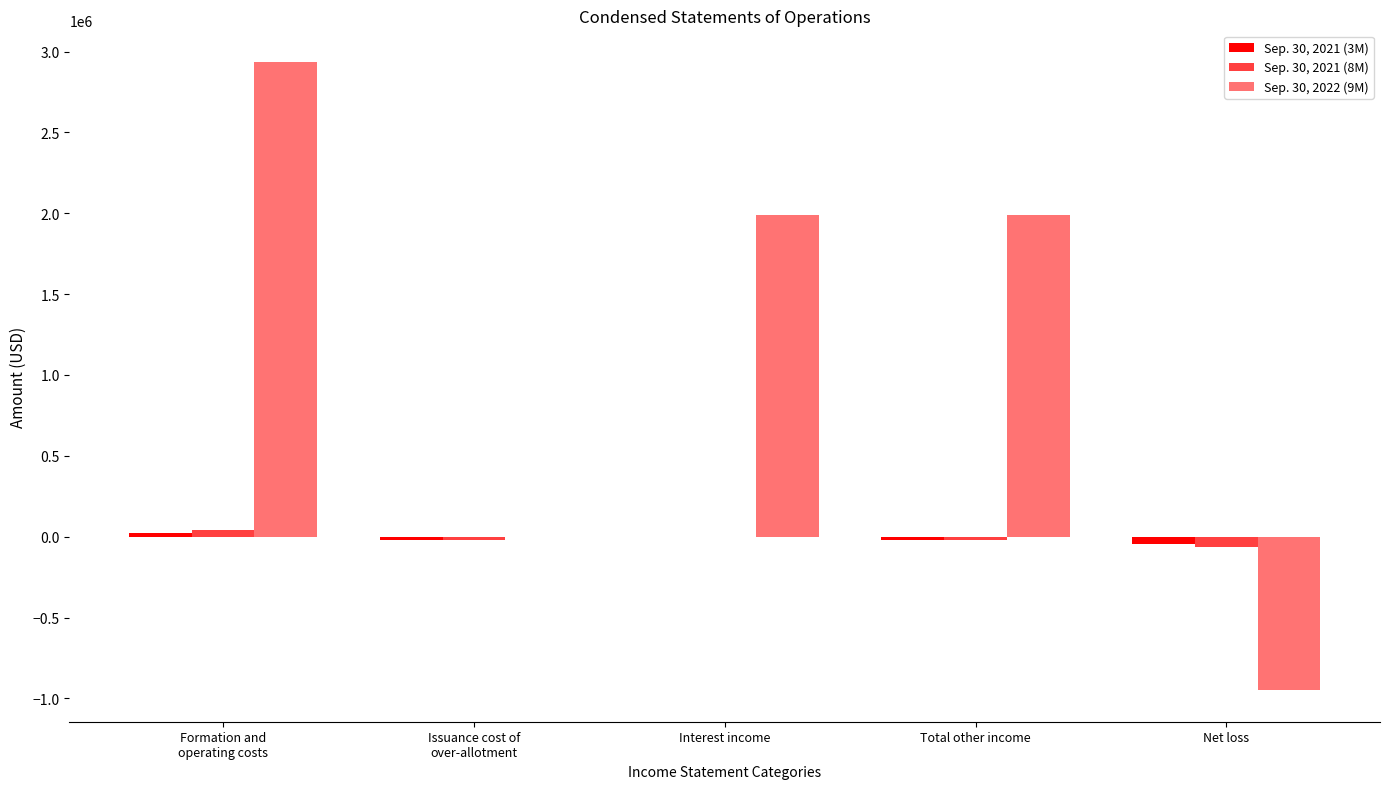

How many groups of bars are there?

5